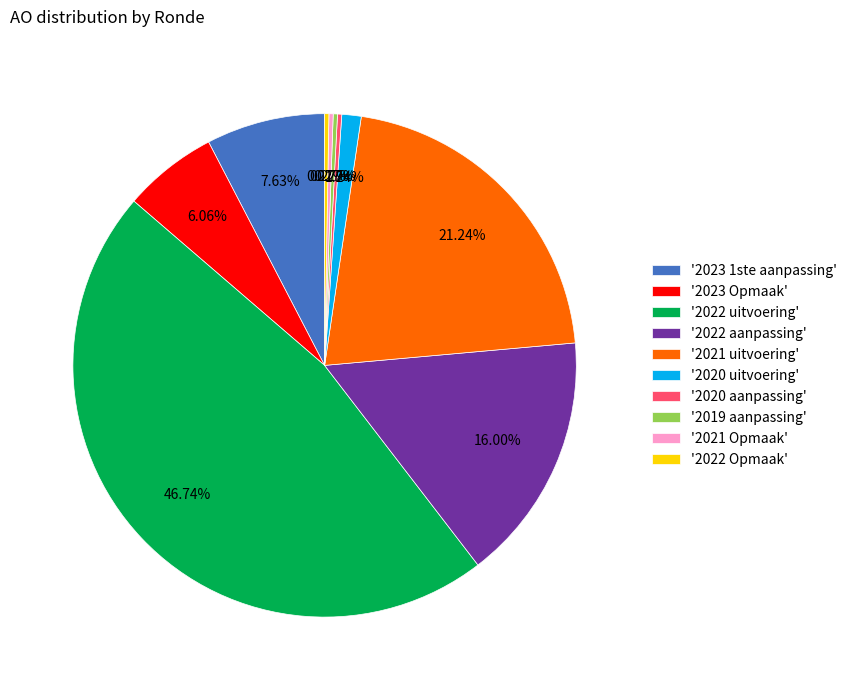

Does any single category account for the majority?

No